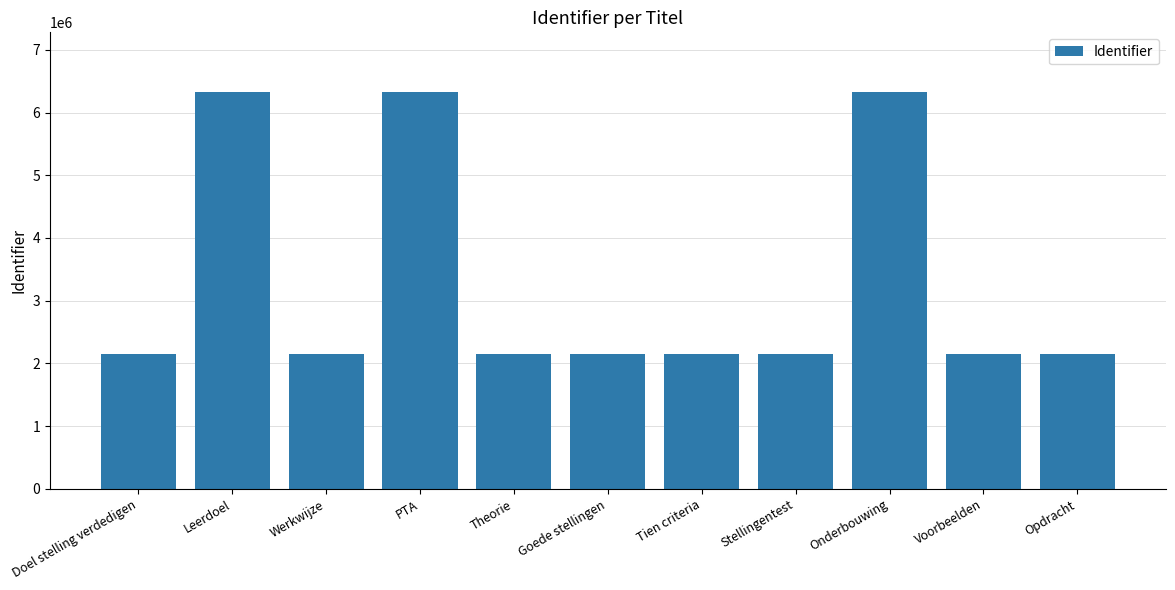

Where does the data first go above 2151579?

Leerdoel